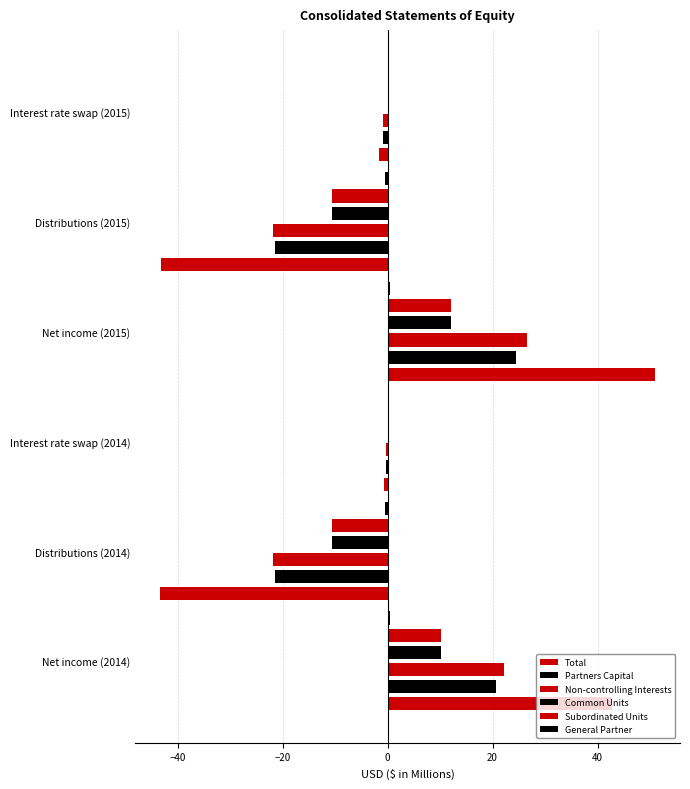

What is the lowest value of the Total series?

-43.3